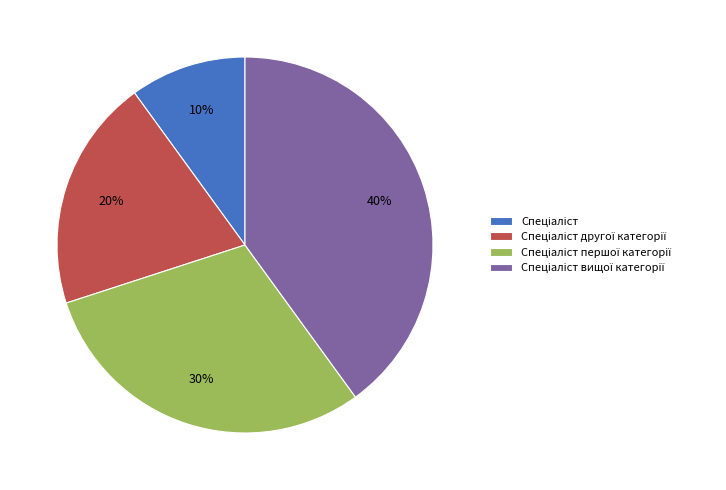

Is there a majority slice in this chart?

No